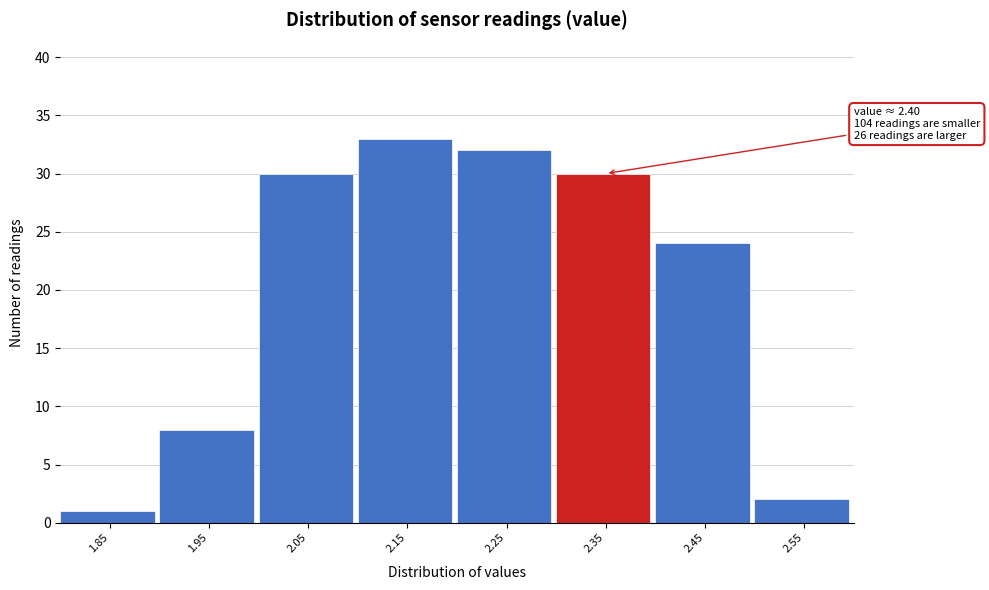

Reading left to right, list all the values displayed in this chart.

1	8	30	33	32	30	24	2